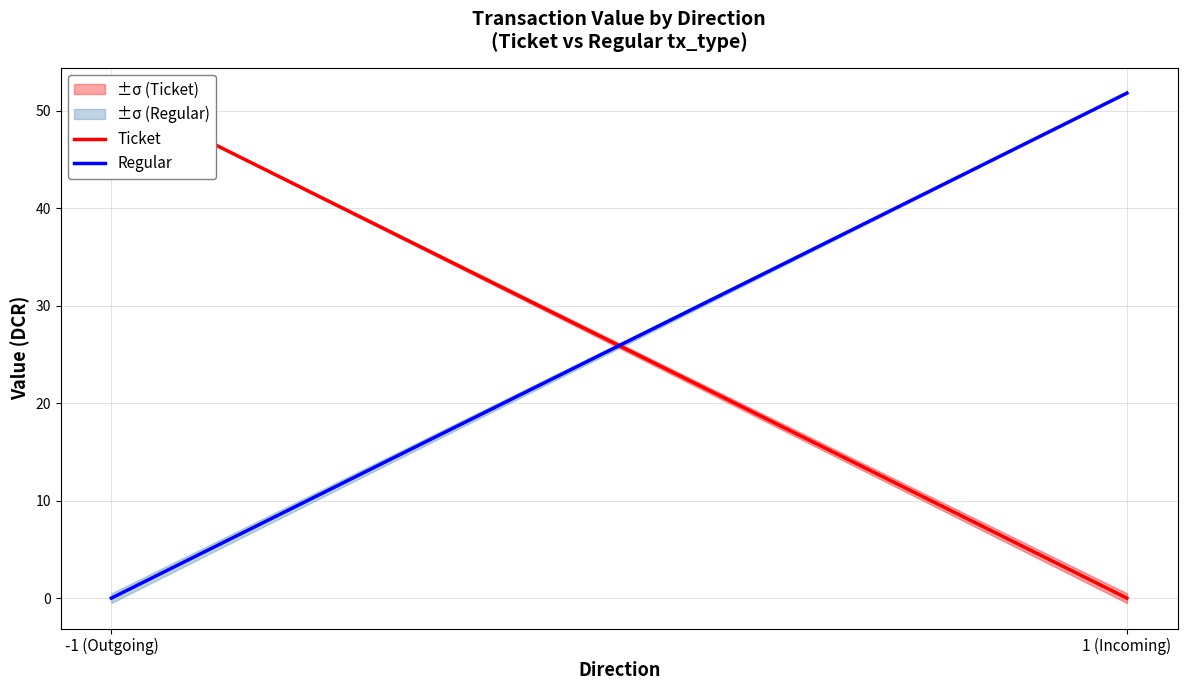

Which series has the largest range (max minus min)?

Ticket